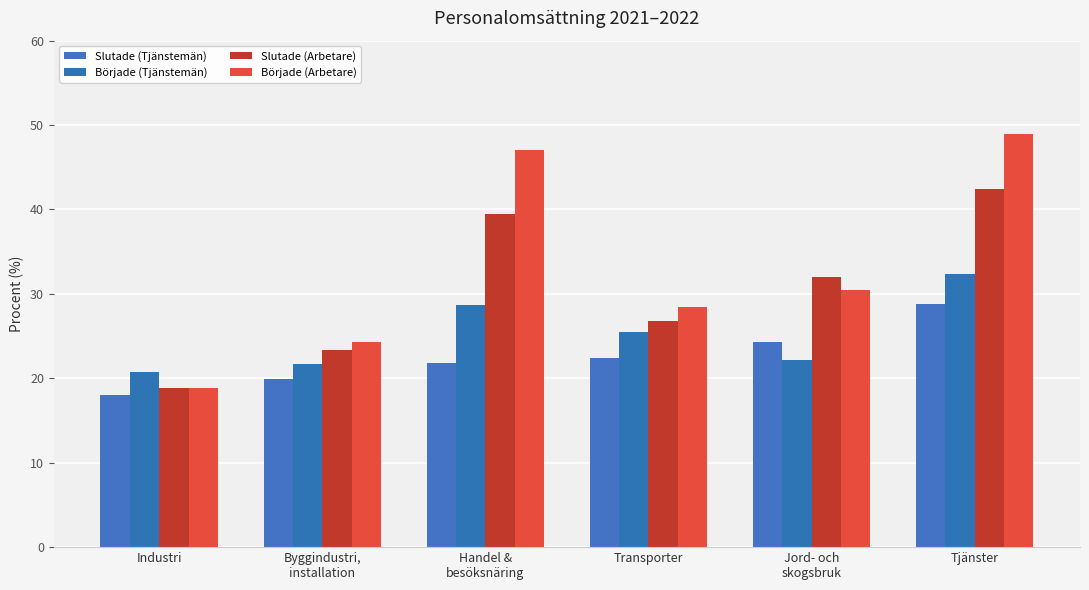

Which series has the widest spread of values?

Började (Arbetare)